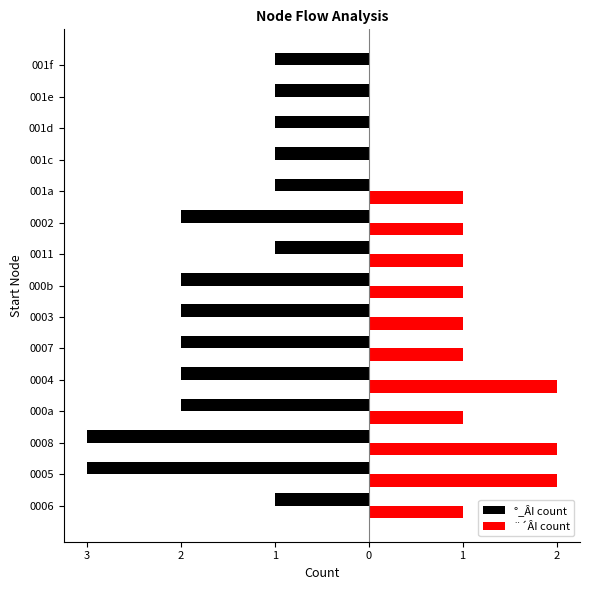

What are all the series names shown in the legend?

°_ÂI count, ¨´ÂI count